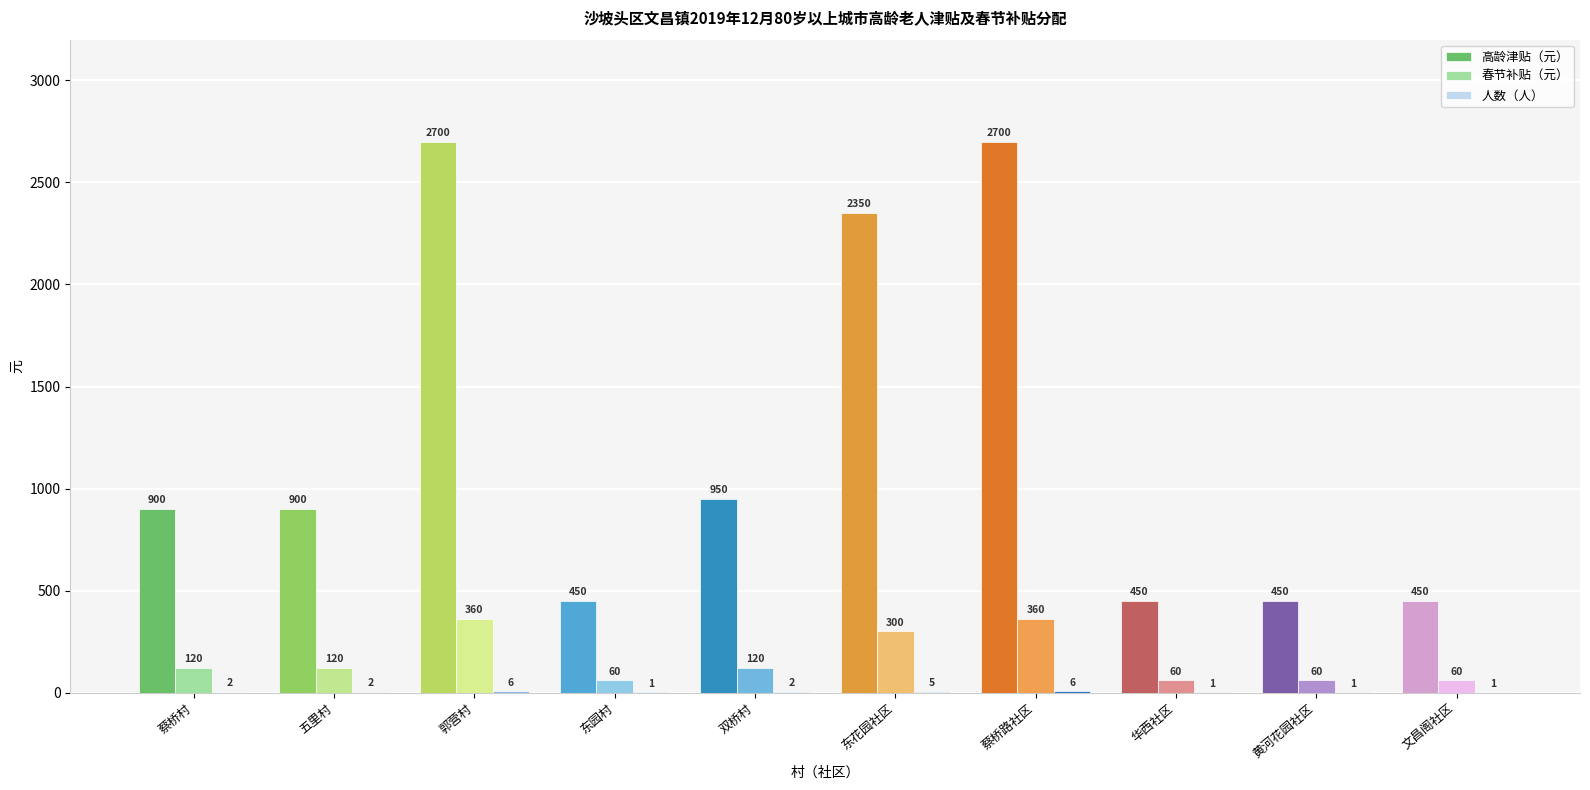

How many categories are shown in the chart?

10